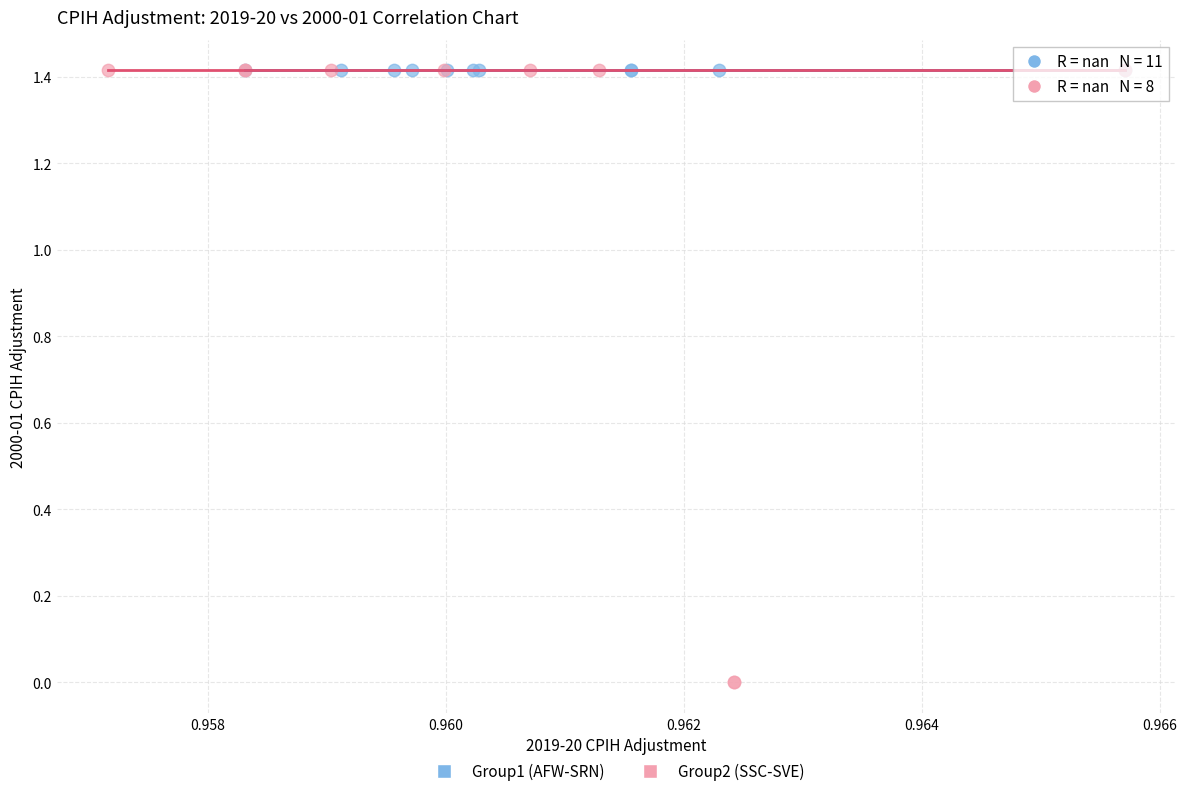

Which series contains the lowest Y value?

Group2 (SSC-SVE)